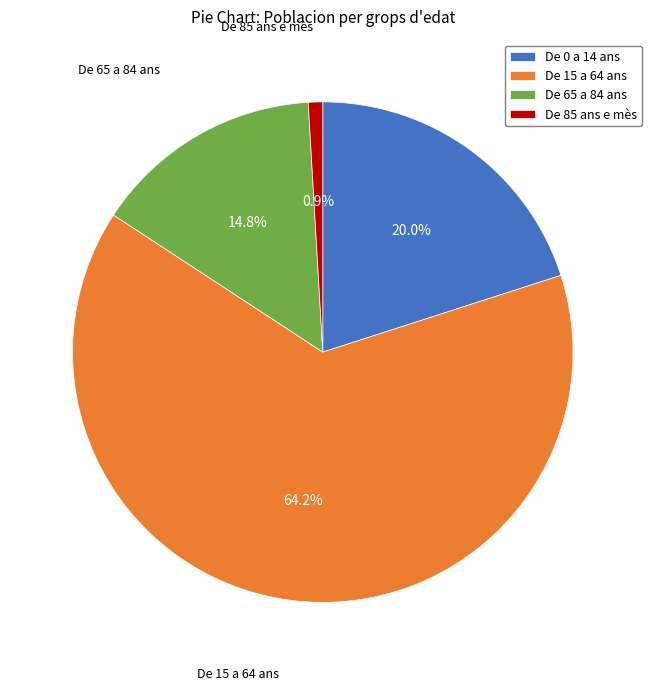

Is the sum of De 65 a 84 ans and De 15 a 64 ans greater than half?

Yes